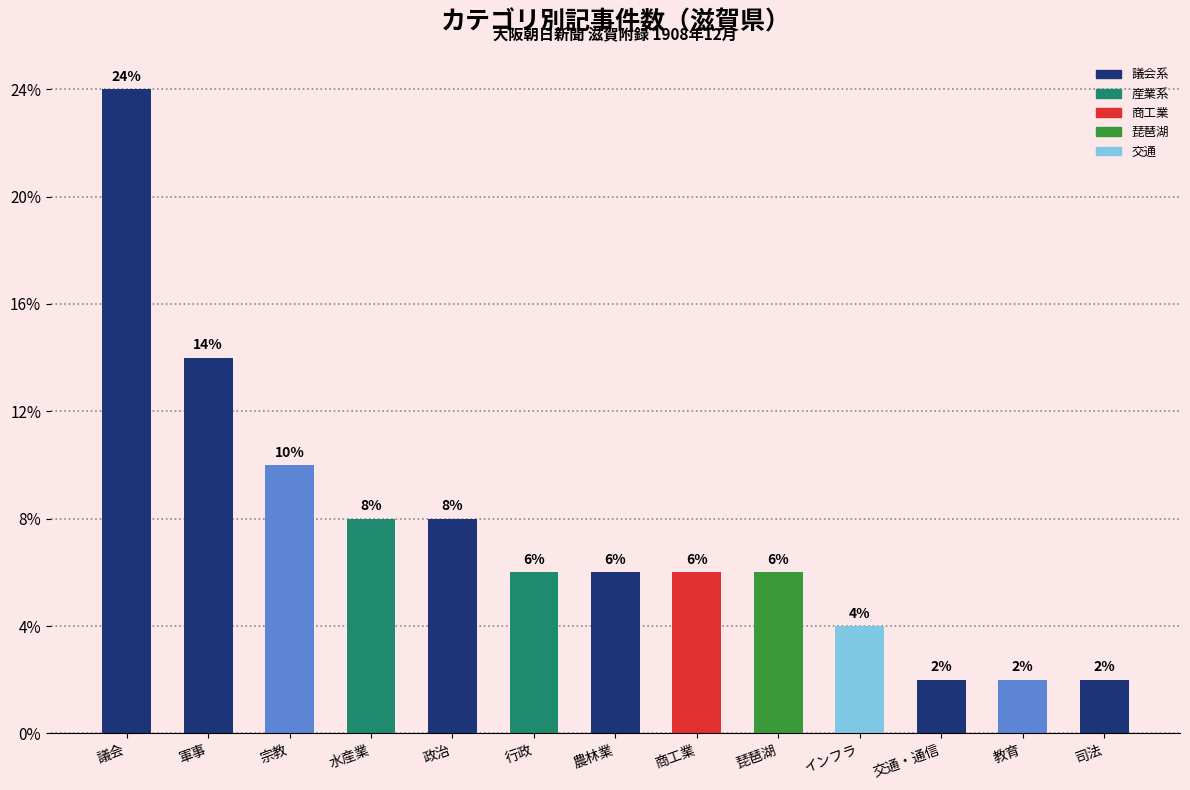

Rank the categories by value from highest to lowest.

議会, 軍事, 宗教, 水産業, 政治, 行政, 農林業, 商工業, 琵琶湖, インフラ, 交通・通信, 教育, 司法